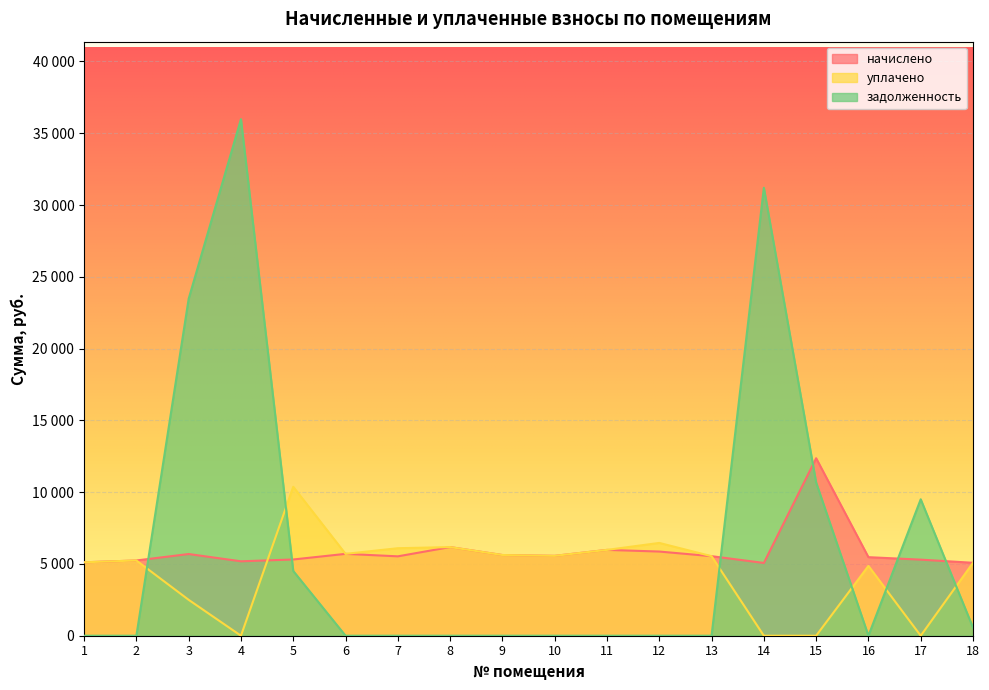

Reading right to left, list all the values displayed in this chart.

начислено: 5080.3	5299.2	5472.1	12364.4	5068.7	5541.2	5863.7	5978.9	5564.2	5621.8	6174.7	5529.6	5702.4	5310.7	5184.0	5690.7	5241.6	5114.9
уплачено: 5080.3	0.0	4864.1	0.0	0.0	5541.2	6464.3	5978.9	5564.2	5621.8	6174.7	6096.0	5702.4	10374.9	0.0	2500.0	5241.6	5114.9
задолженность: 564.5	9503.6	0.0	10671.0	31205.6	0.0	0.0	0.0	0.0	0.0	0.0	0.0	0.0	4509.6	35983.2	23472.4	0.0	0.0